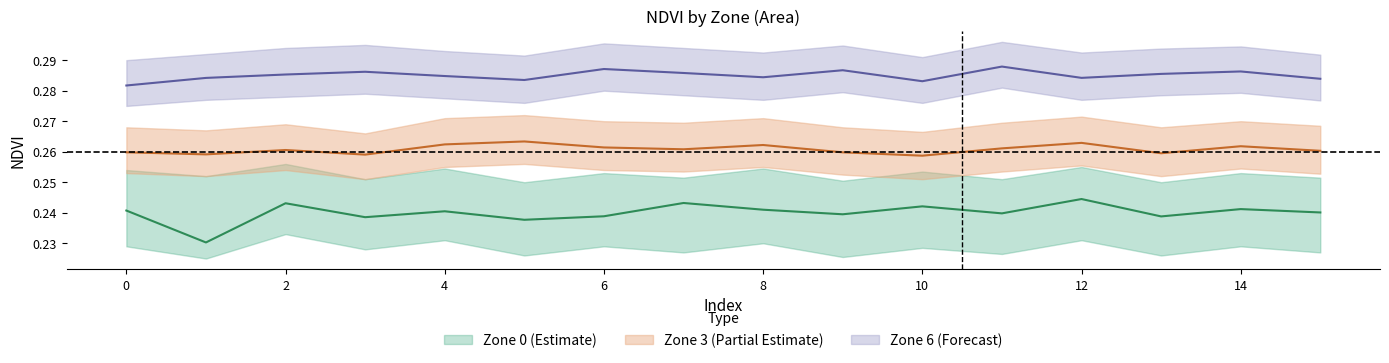

Between 15 and 10, which is larger?

10